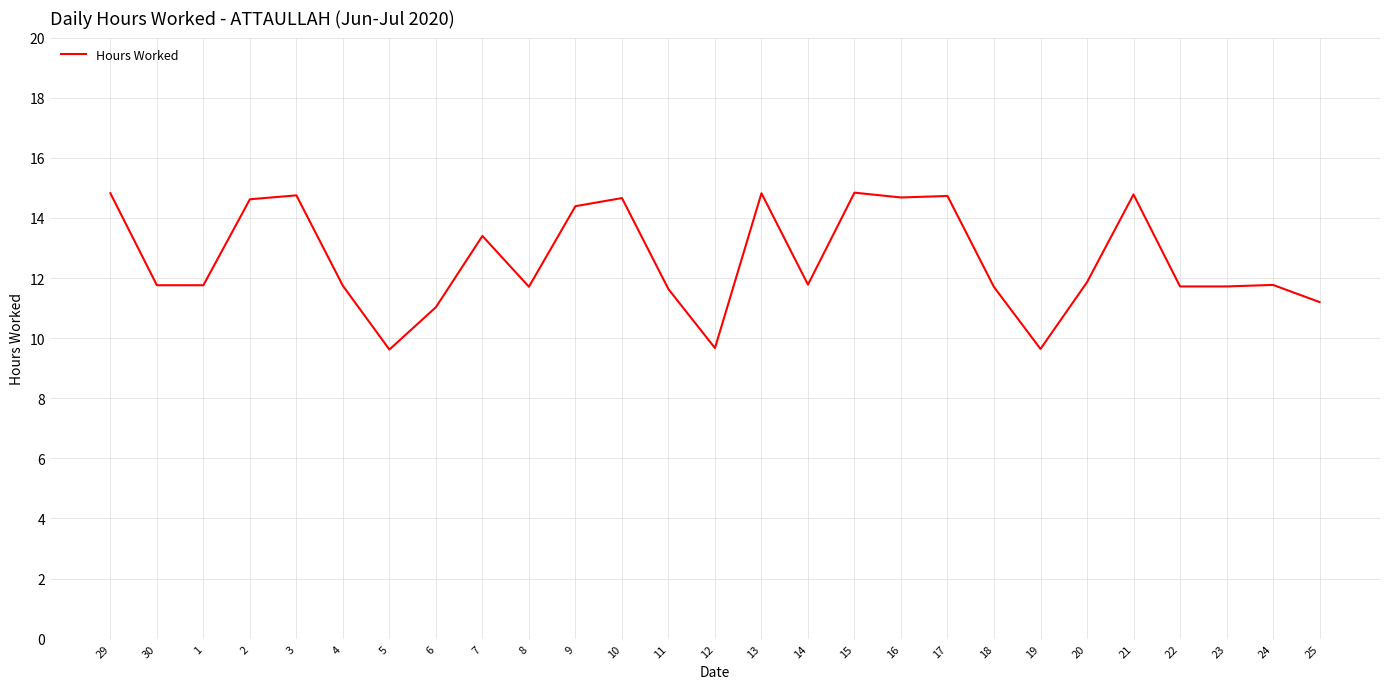

Between 9 and 13, which is larger?

13